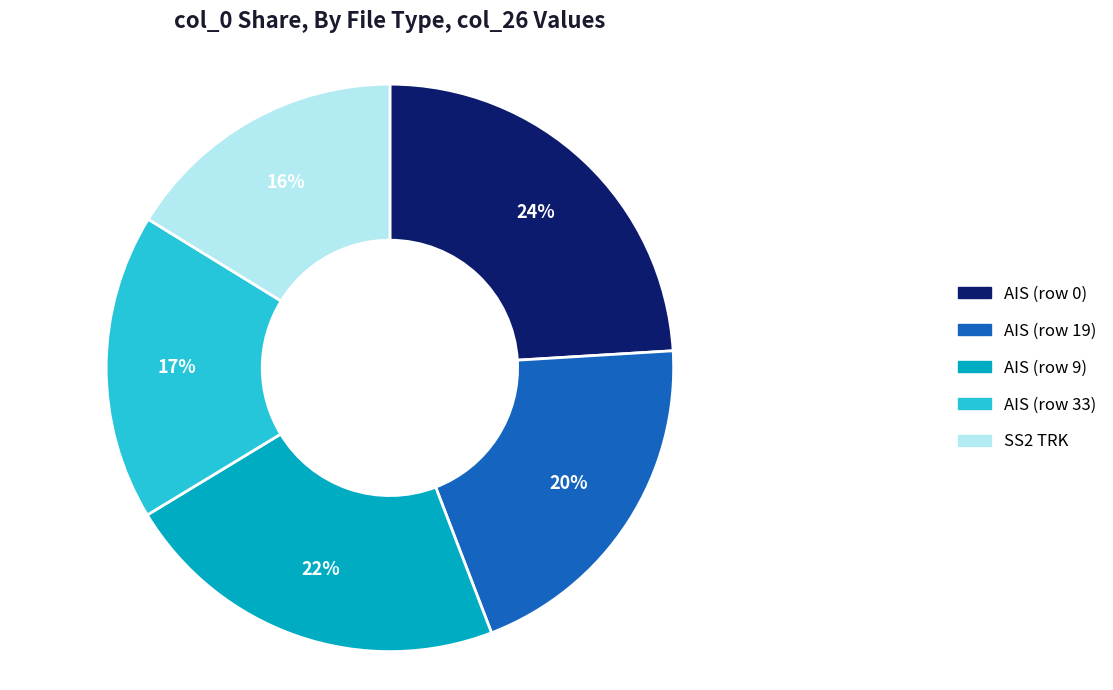

To the nearest percent, what is the average slice percentage?

20%